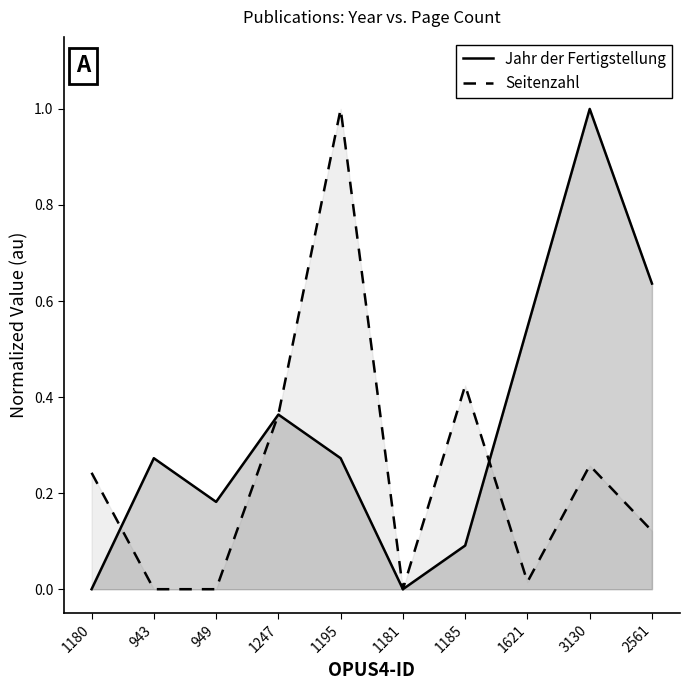

The Seitenzahl series shows 0.3 at 3130. True or false?

True